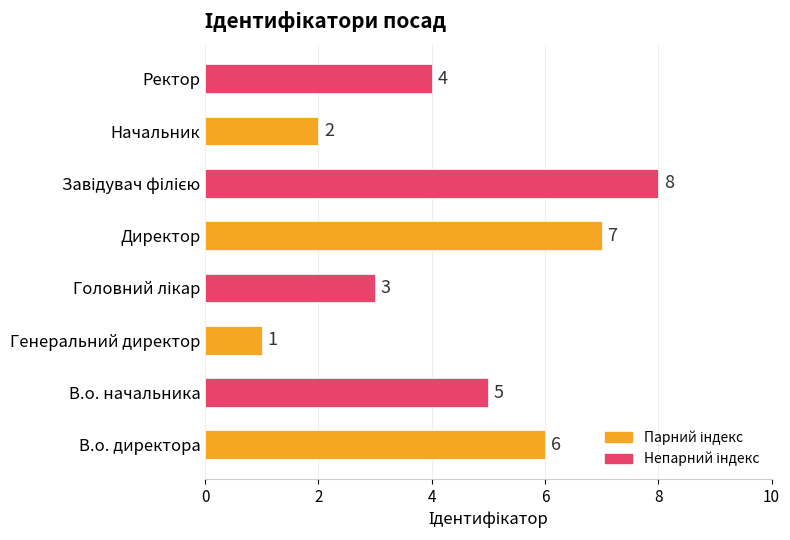

The chart shows a value of 2 at Начальник. True or false?

True